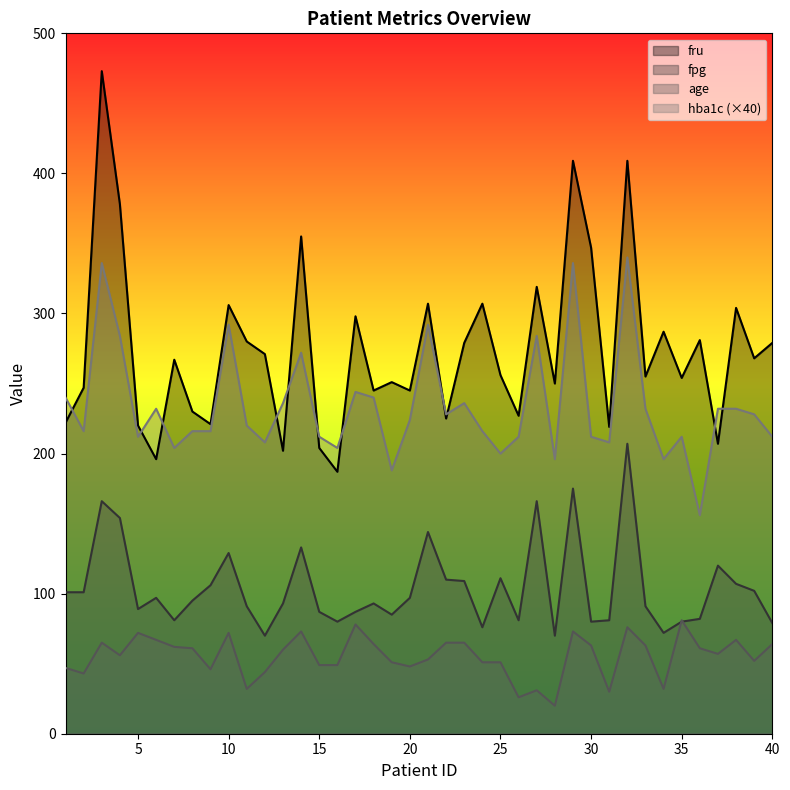

Is it true that age equals 44 at 26?

False